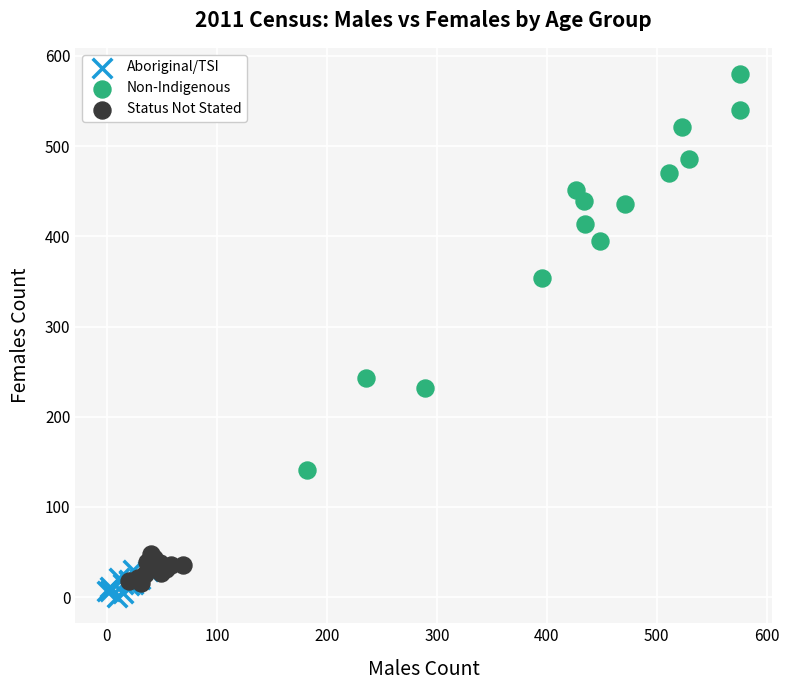

Which series has the widest spread of Y values?

Non-Indigenous